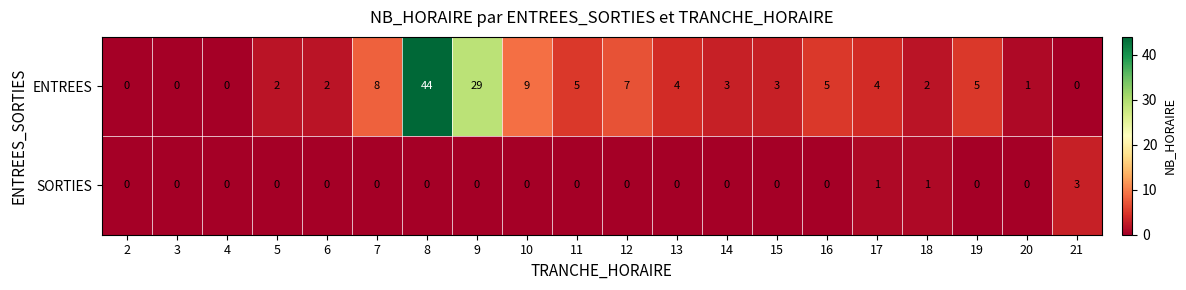

What is the maximum value for SORTIES?

3